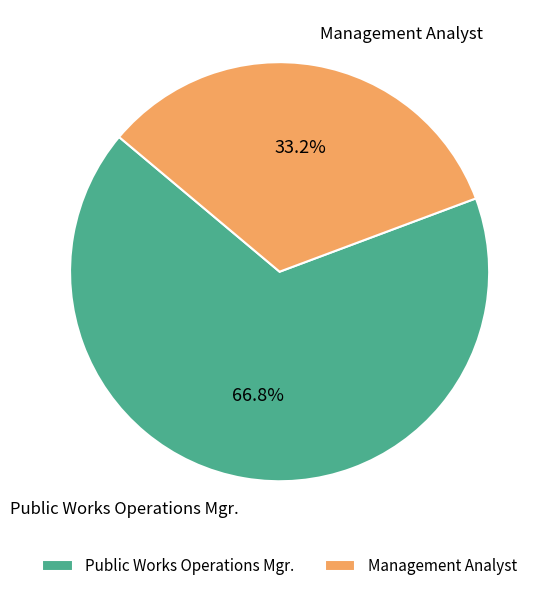

Does Public Works Operations Mgr. represent more than half of the total?

Yes